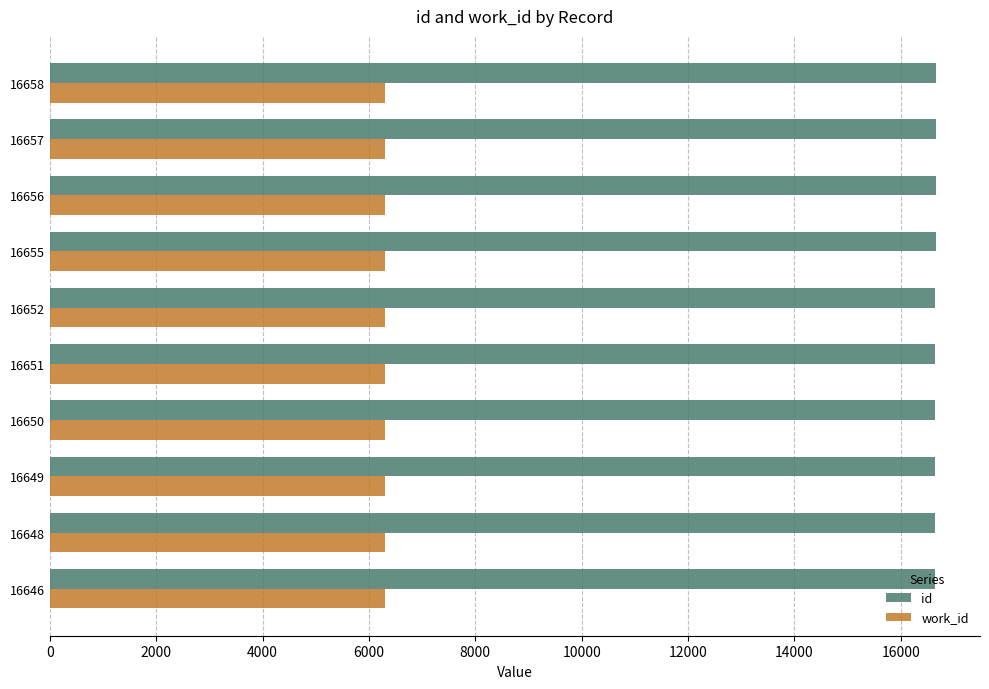

What is the sum of all work_id values?

62930